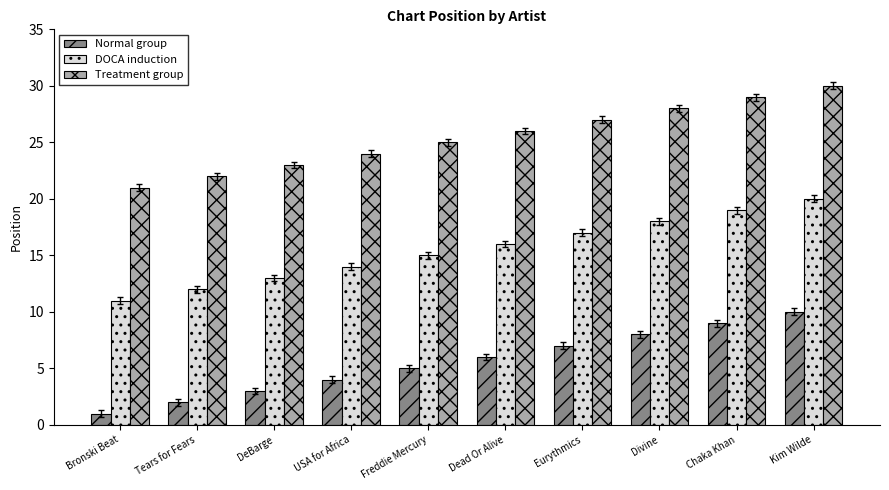

What position from the left is Dead Or Alive?

6